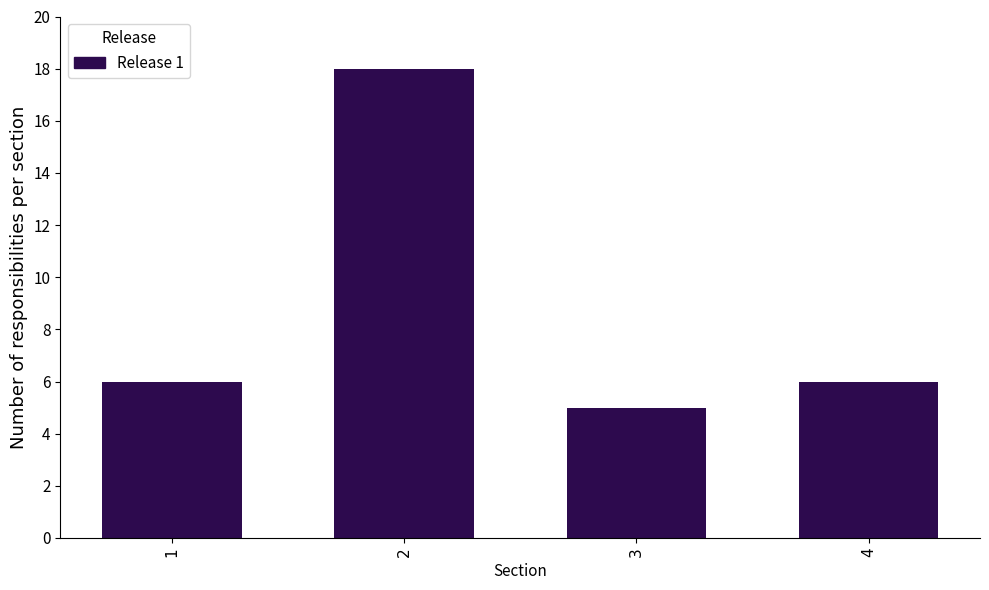

Reading right to left, what are all the values shown in this chart?

4=6	3=5	2=18	1=6